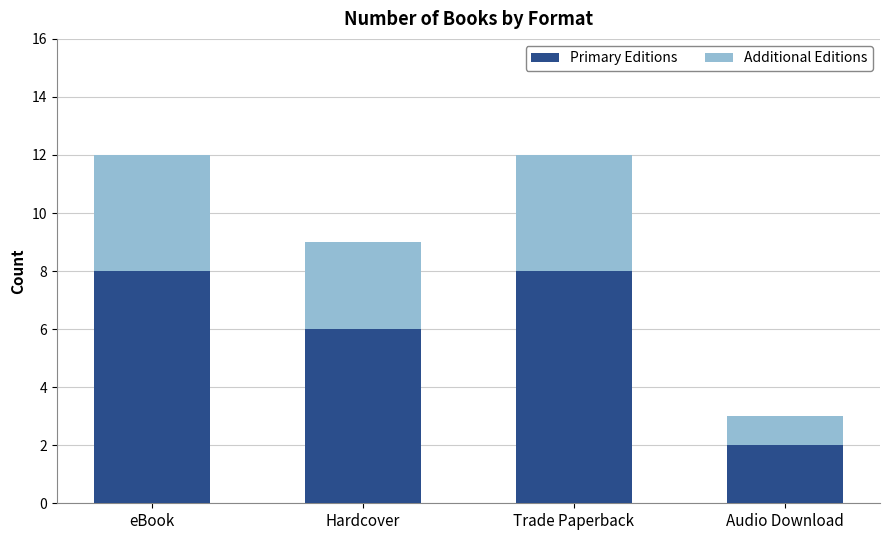

What is the difference between the maximum and minimum values in the Primary Editions series?

6